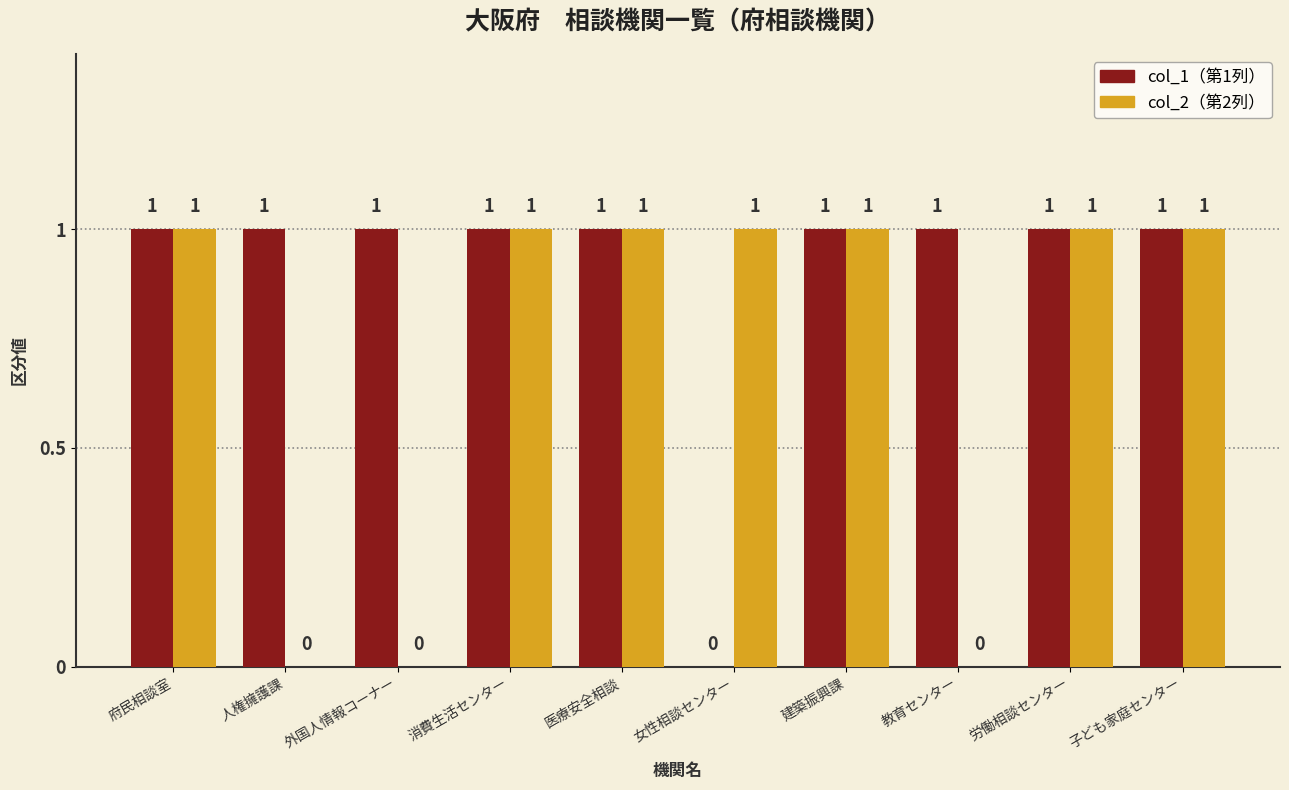

Reading left to right, list all the values displayed in this chart.

col_1: 府民相談室=1	人権擁護課=1	外国人情報コーナー=1	消費生活センター=1	医療安全相談=1	女性相談センター=0	建築振興課=1	教育センター=1	労働相談センター=1	子ども家庭センター=1
col_2: 府民相談室=1	人権擁護課=0	外国人情報コーナー=0	消費生活センター=1	医療安全相談=1	女性相談センター=1	建築振興課=1	教育センター=0	労働相談センター=1	子ども家庭センター=1